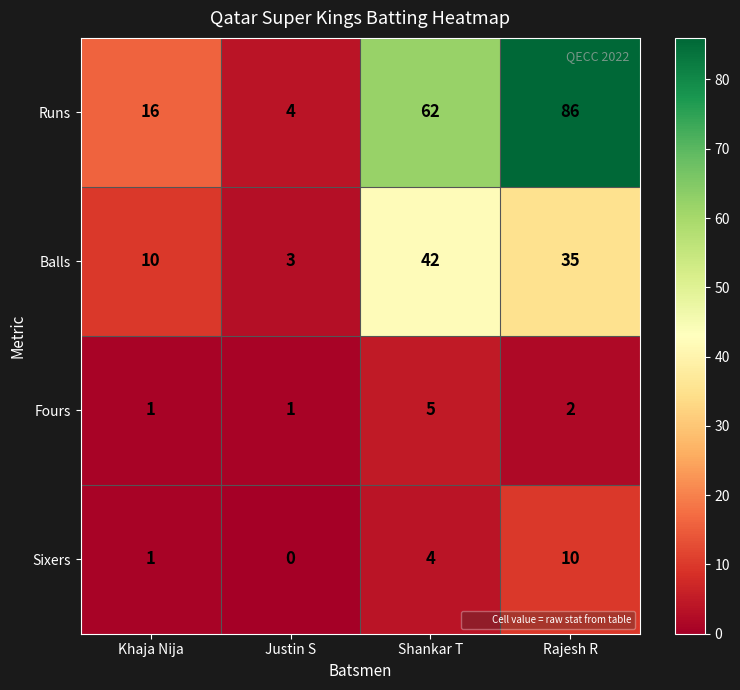

Between Khaja Nija and Justin S, which series saw the biggest shift?

Runs